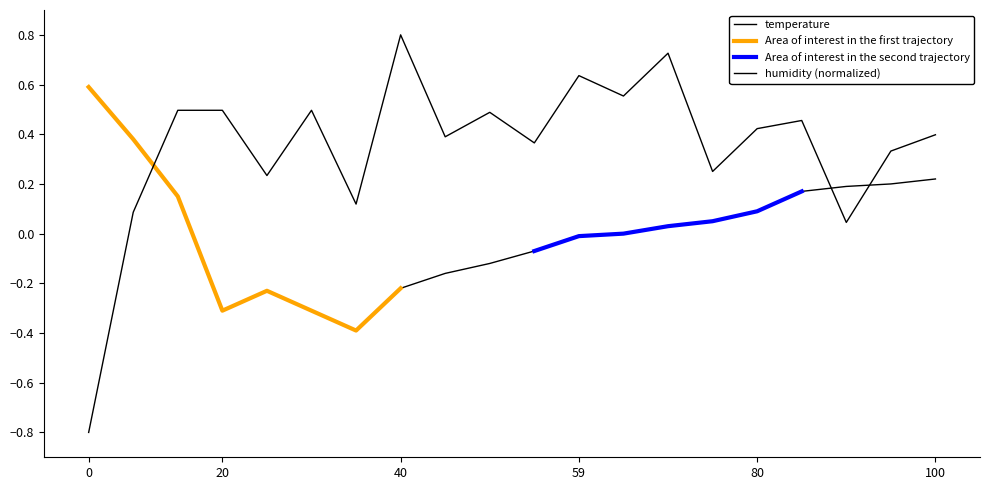

How many times do humidity and temperature cross each other?

3